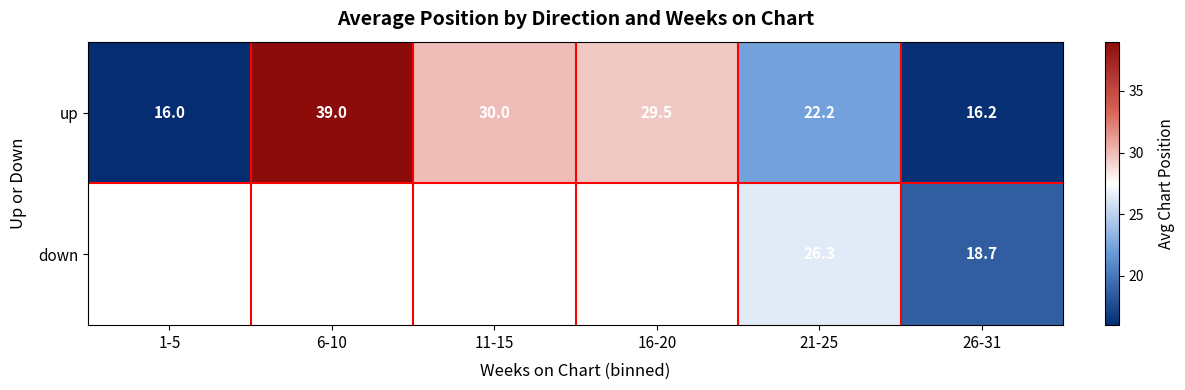

Is the value of up at 6-10 greater than the value of down at 26-31?

Yes